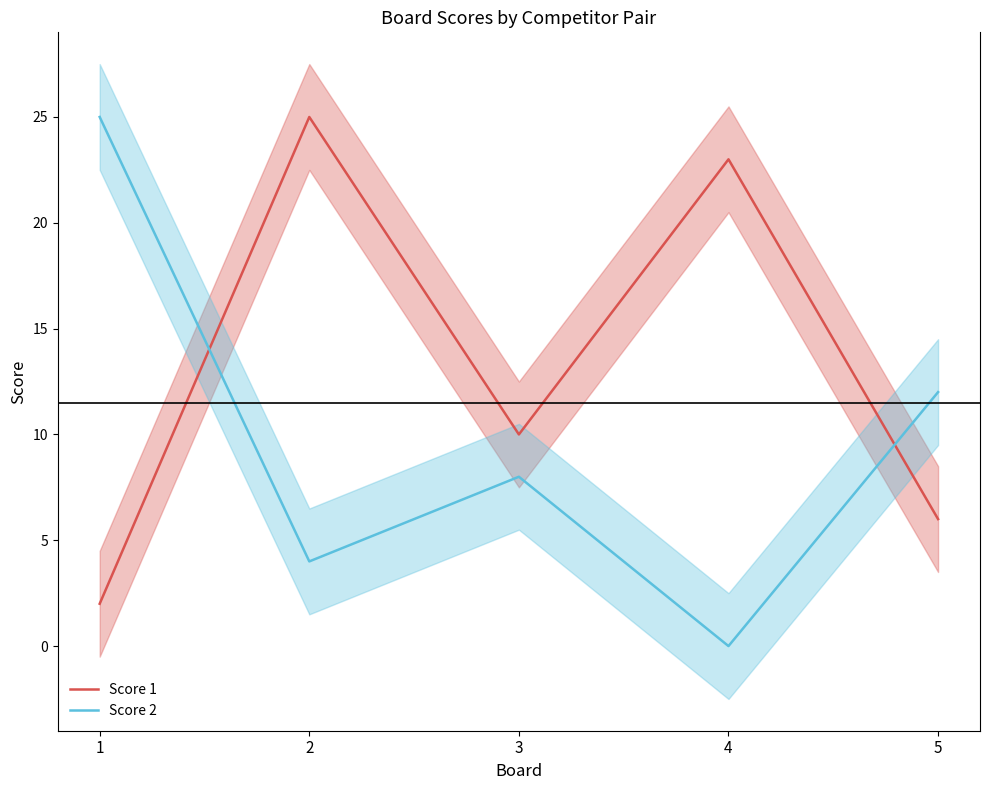

At which category does Score 1 reach its first local valley?

3